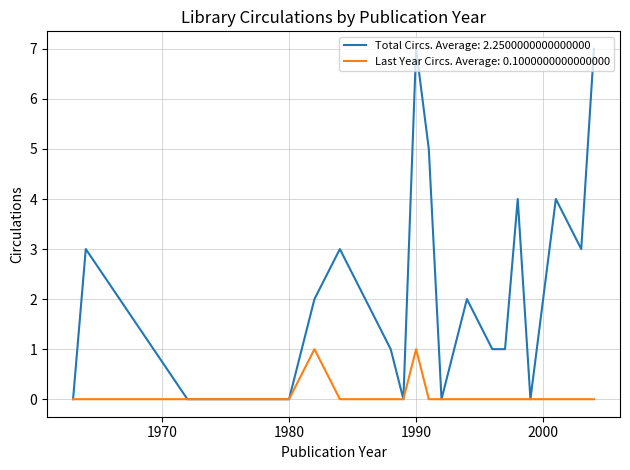

What are all the series names shown in the legend?

Total Circs. Average: 2.2500000000000000, Last Year Circs. Average: 0.1000000000000000